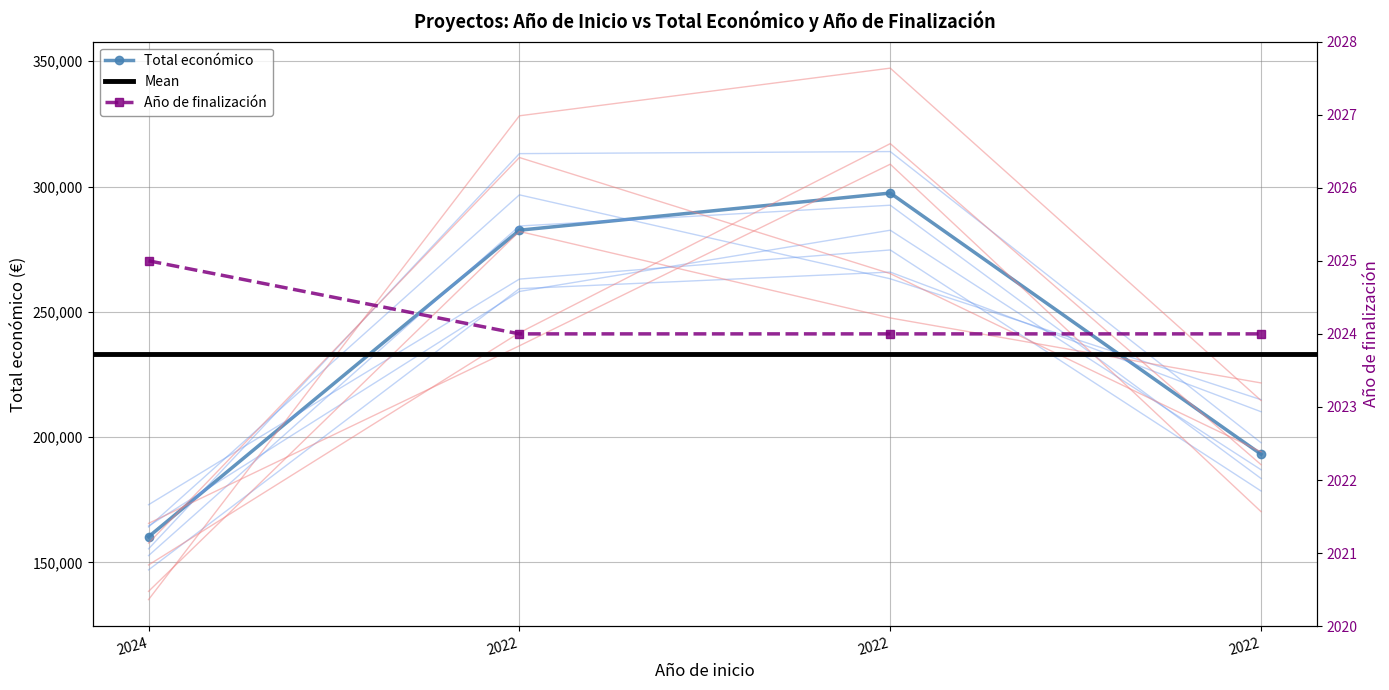

List the labels in order of Total económico value, largest first.

2022, 2022, 2022, 2024